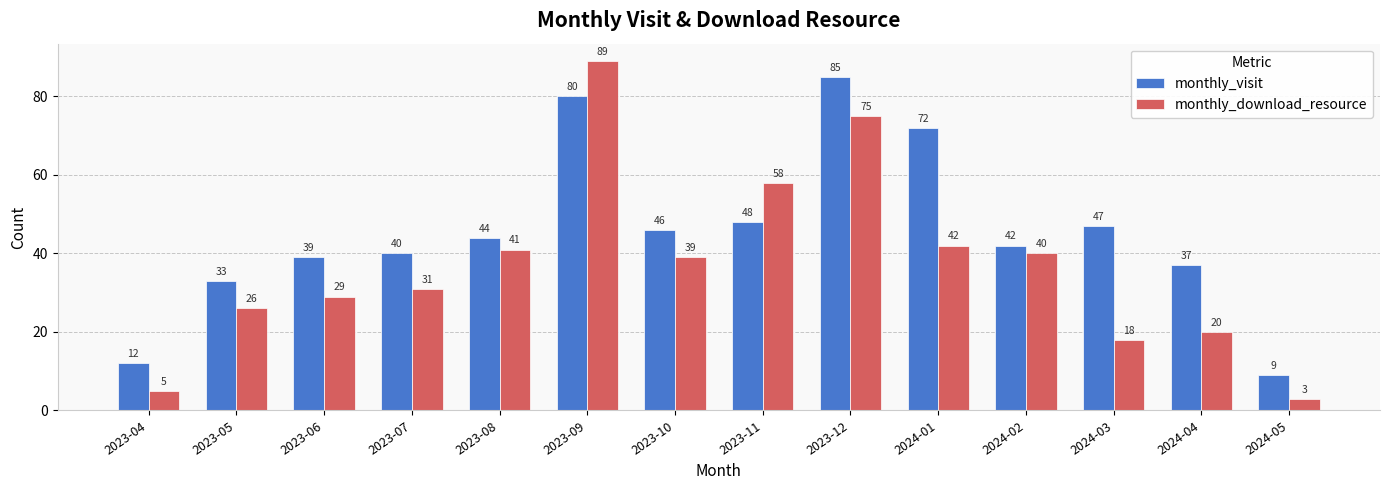

Which category has the highest value in the monthly_download_resource series?

2023-09